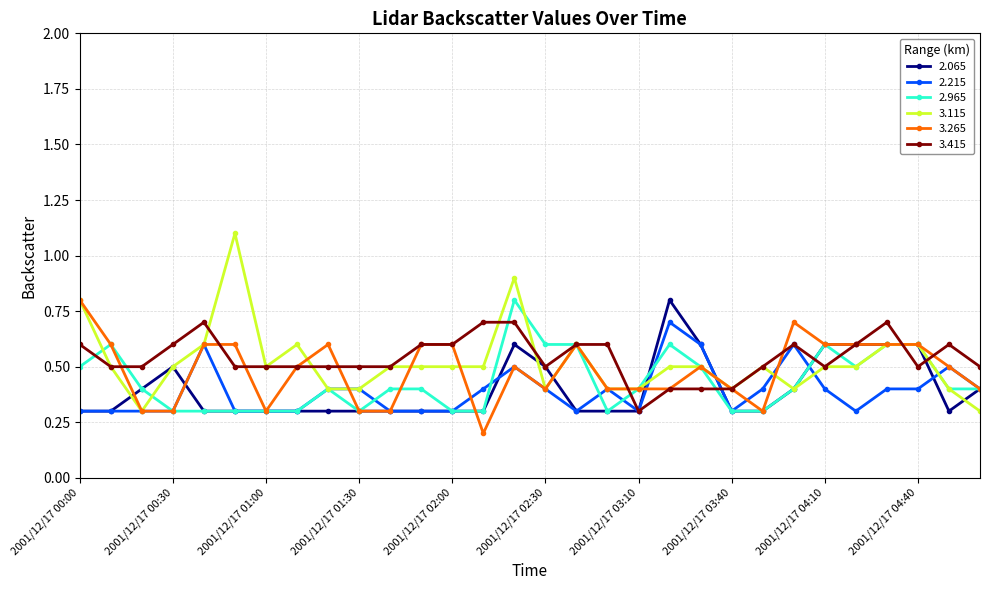

Does the chart display data point markers on the line(s)?

Yes